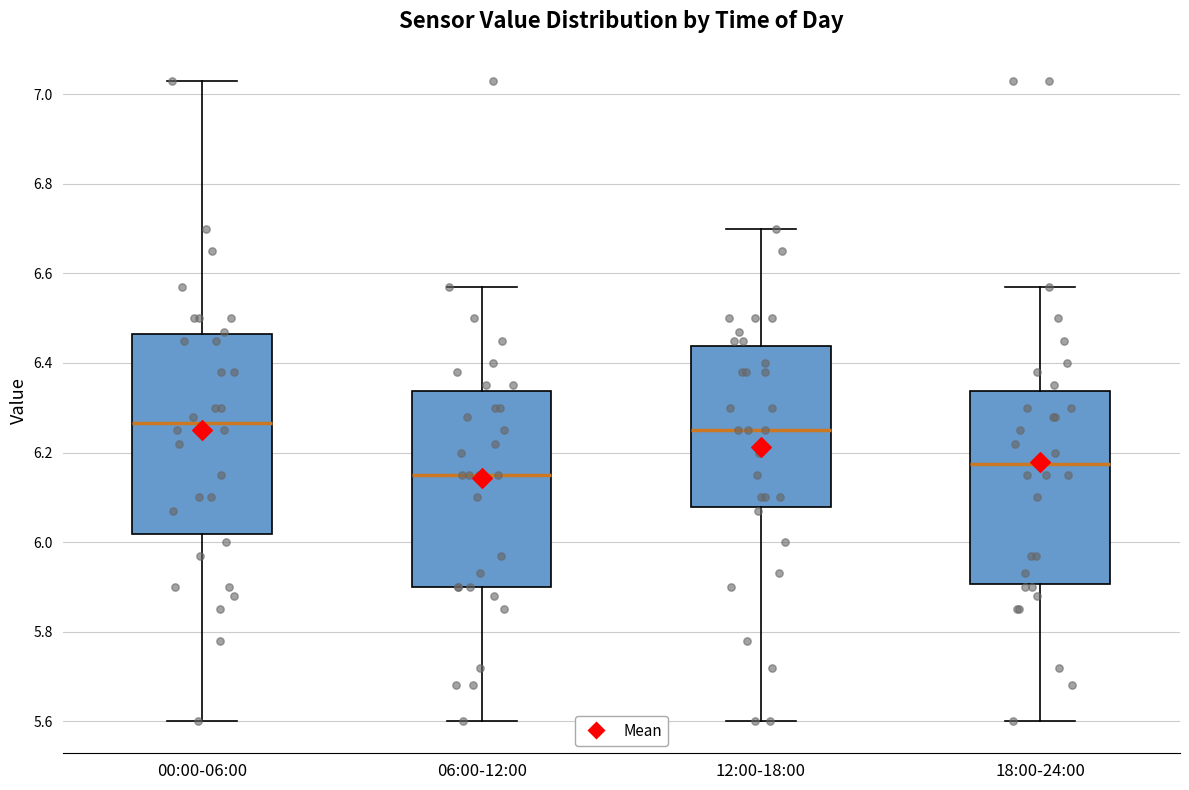

Reading left to right, transcribe this box plot: for each box, give where its median line is, the range the box spans, and where its two whiskers end, as read against the y-axis. The values are not printed on the chart, so give them approximately, as read against the axis.

00:00-06:00: median 6.26, box 6.02 to 6.46, whiskers 5.60 to 7.04
06:00-12:00: median 6.16, box 5.90 to 6.34, whiskers 5.60 to 6.58
12:00-18:00: median 6.26, box 6.08 to 6.44, whiskers 5.60 to 6.70
18:00-24:00: median 6.18, box 5.90 to 6.34, whiskers 5.60 to 6.58